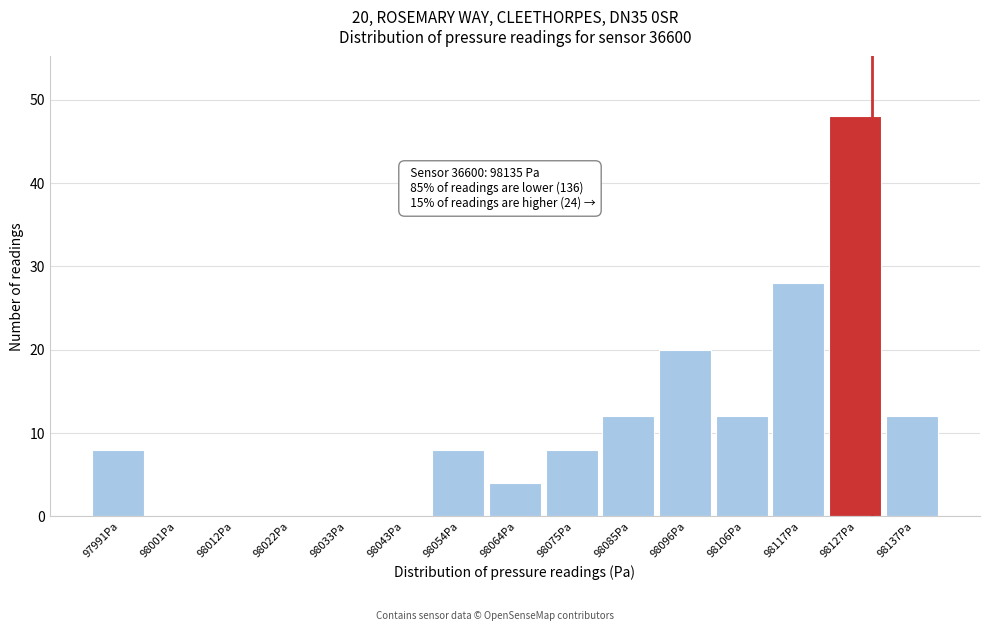

Reading left to right, transcribe all the data shown in this chart.

97991Pa=8	98001Pa=0	98012Pa=0	98022Pa=0	98033Pa=0	98043Pa=0	98054Pa=8	98064Pa=4	98075Pa=8	98085Pa=12	98096Pa=20	98106Pa=12	98117Pa=28	98127Pa=48	98137Pa=12